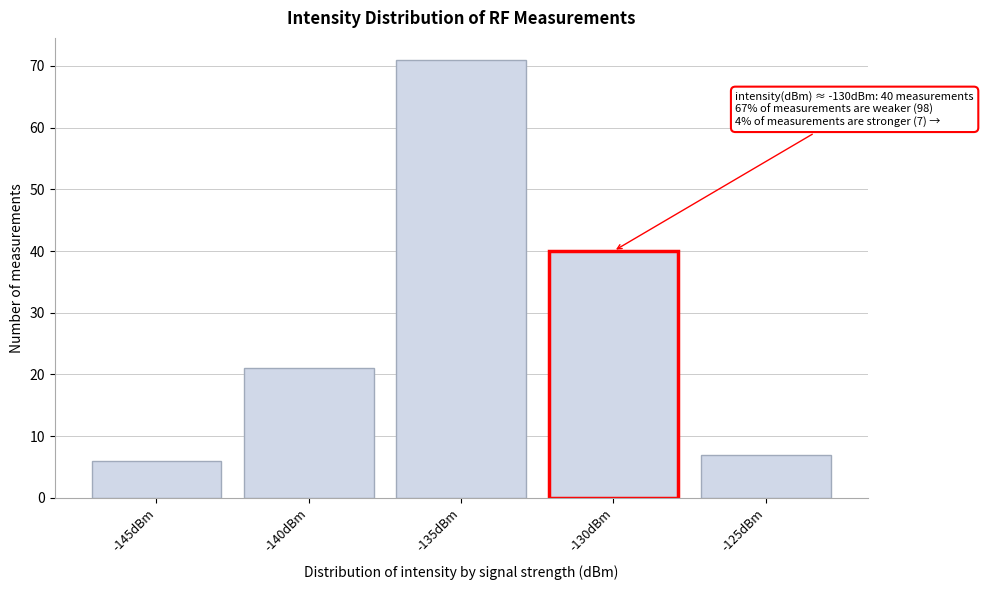

Reading left to right, extract all data points from this chart.

-145dBm=6	-140dBm=21	-135dBm=71	-130dBm=40	-125dBm=7